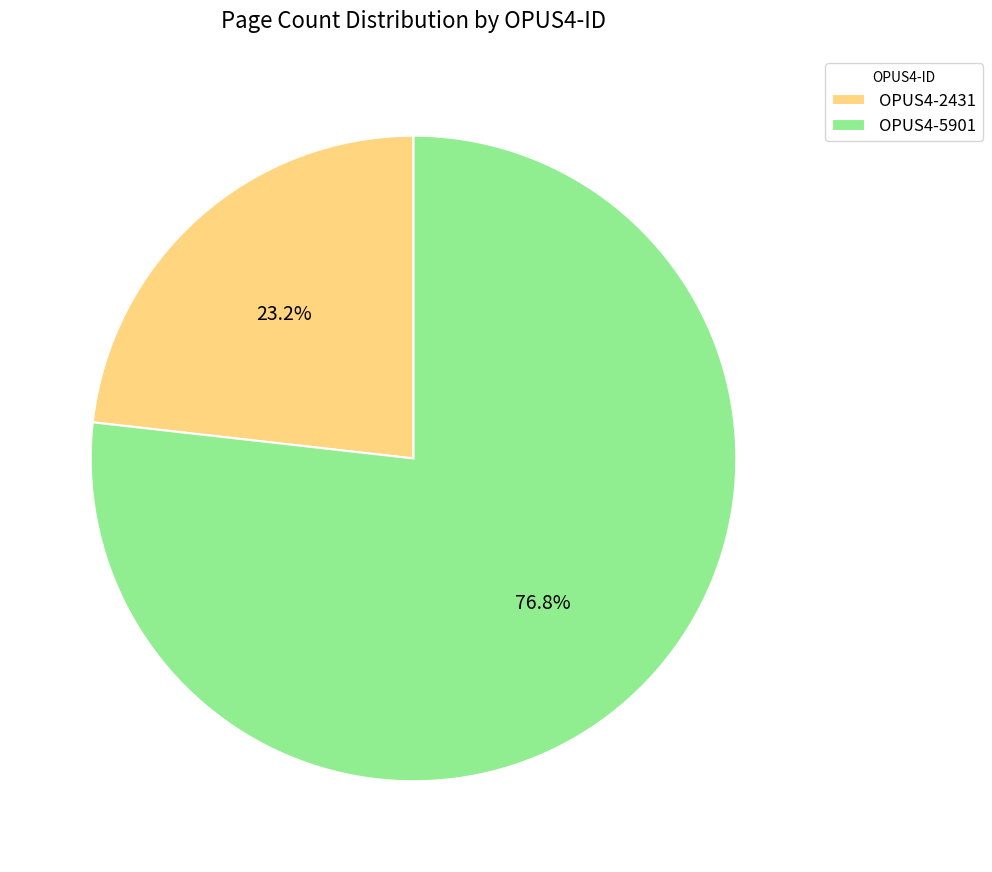

What is the smallest slice in the pie chart?

OPUS4-2431